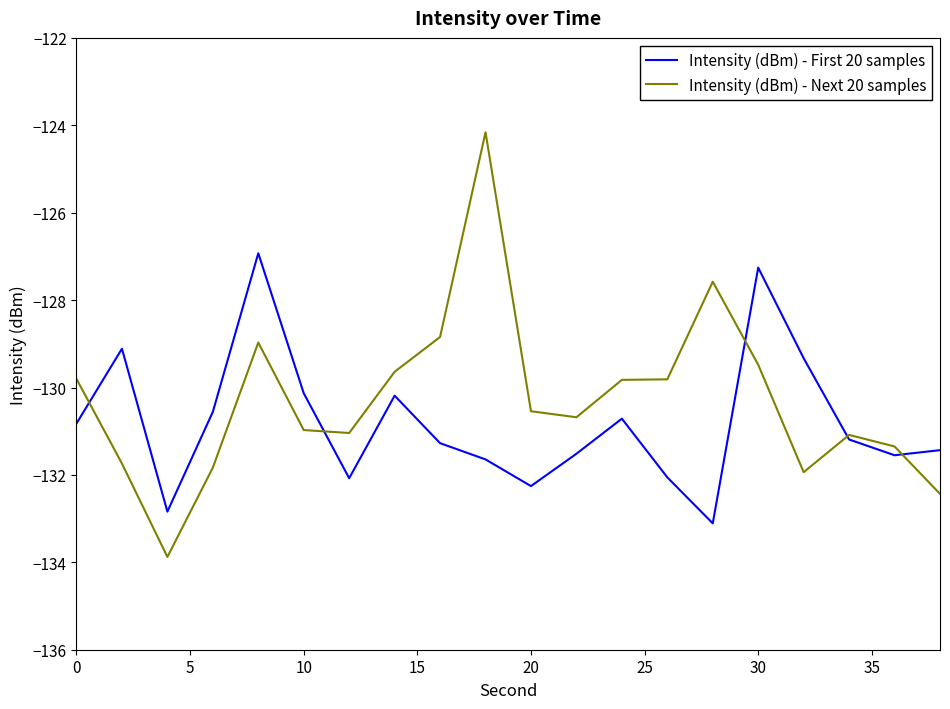

What is the highest value of the Intensity (dBm) - Next 20 samples series?

-124.2